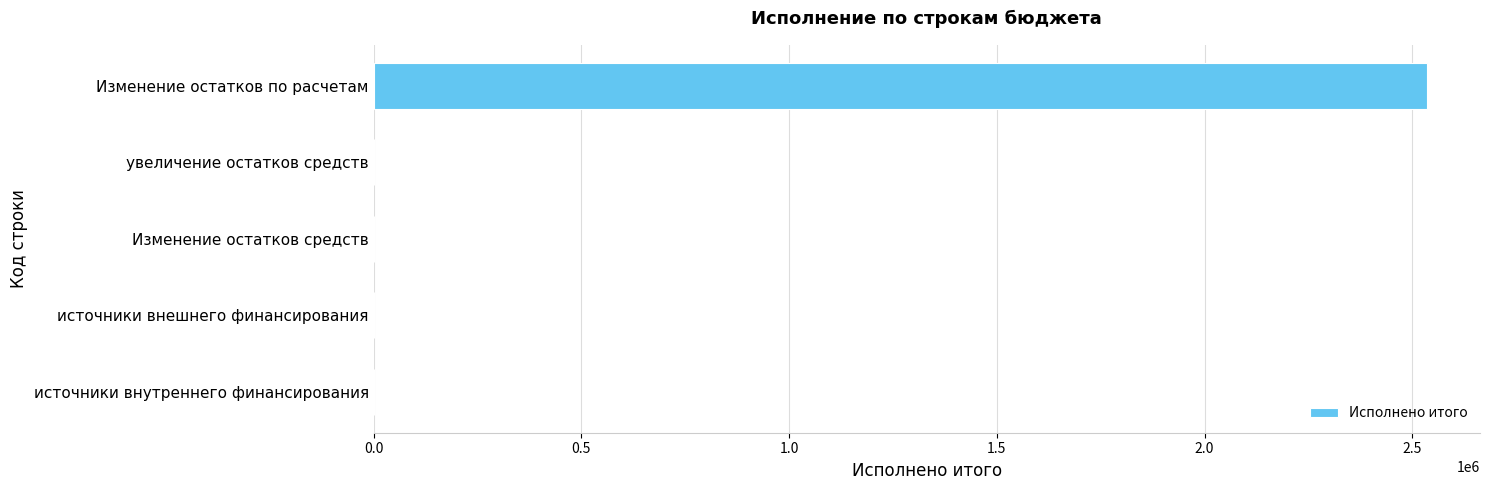

Which category has the highest value across all series?

Изменение остатков по расчетам